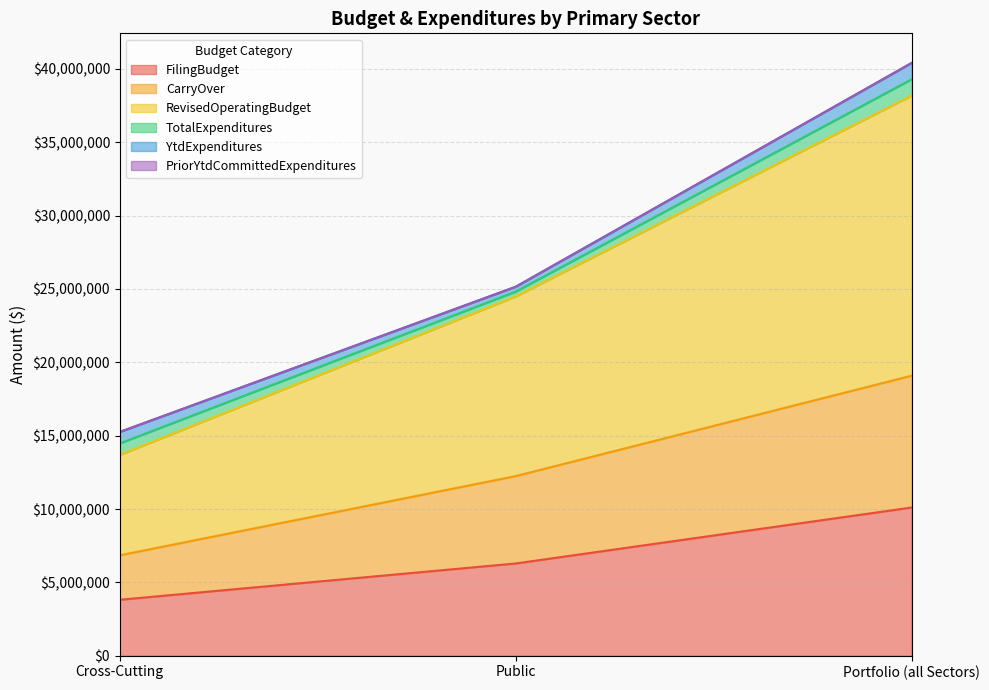

Read the FilingBudget value at Cross-Cutting, to the nearest 100.

3813800